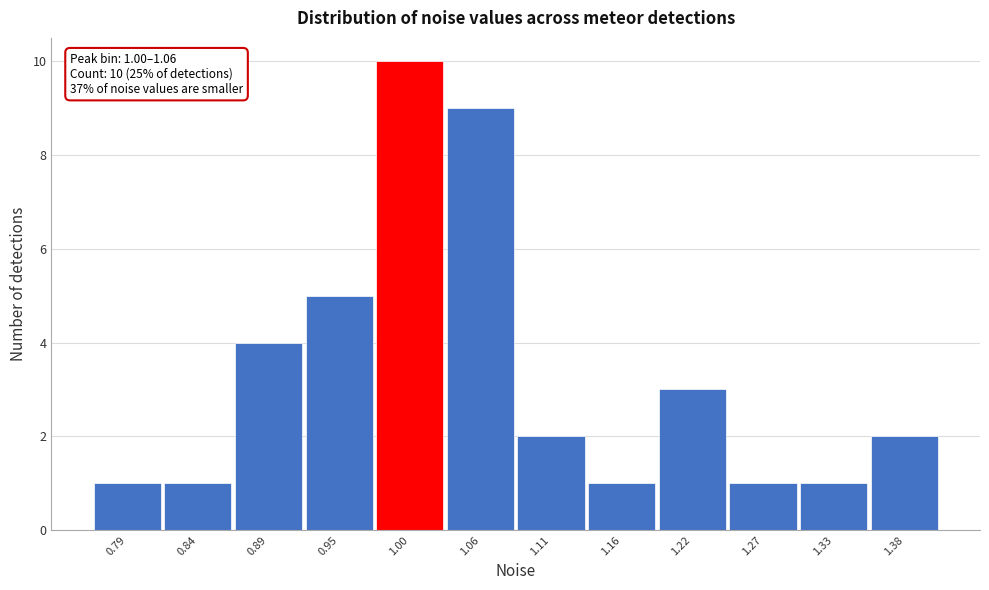

Reading right to left, transcribe all the data shown in this chart.

1.38=2	1.33=1	1.27=1	1.22=3	1.16=1	1.11=2	1.06=9	1.00=10	0.95=5	0.89=4	0.84=1	0.79=1